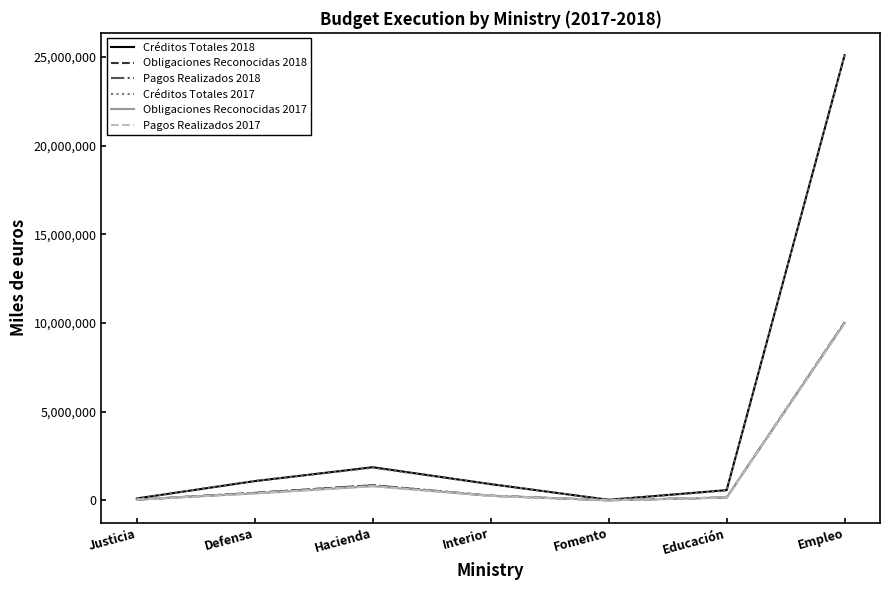

Which series has the widest spread of values?

Créditos Totales 2017